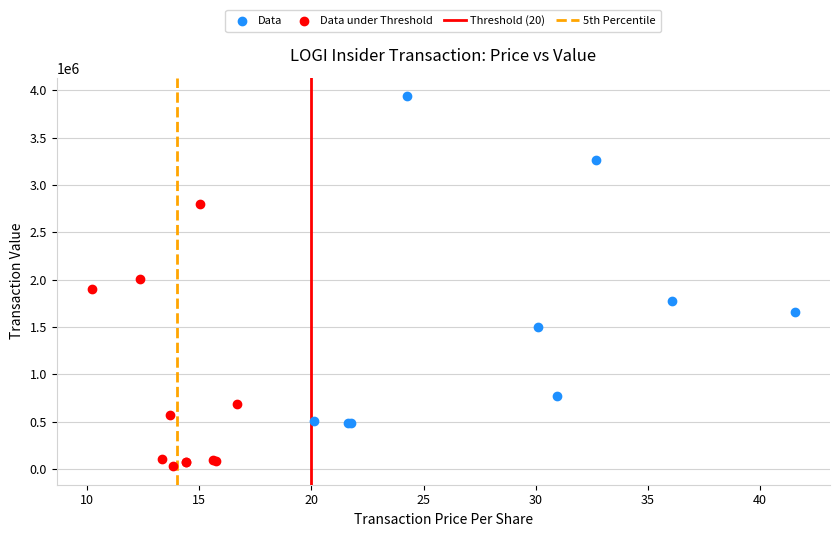

Which series has the widest spread of Y values?

Data